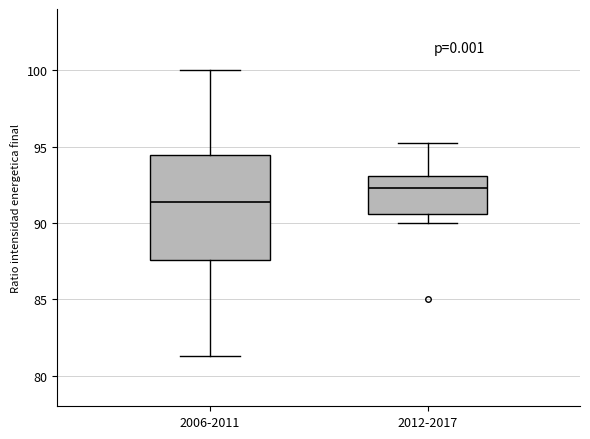

Which box has the lowest median line?

2006-2011